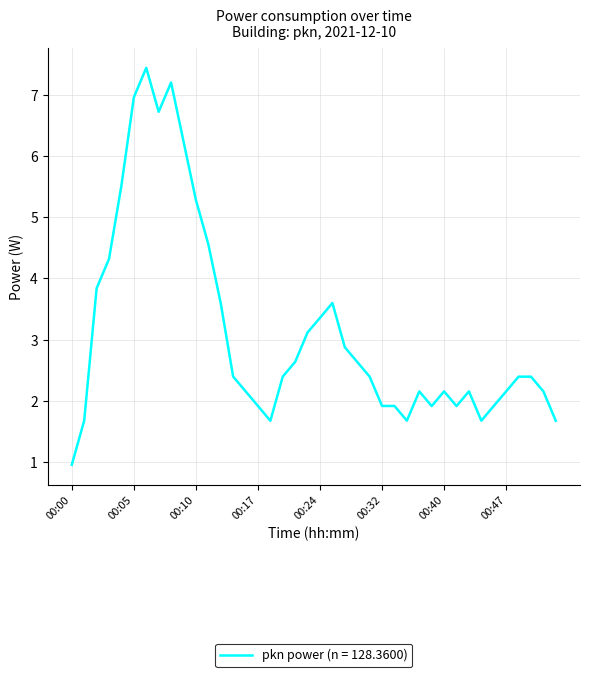

What is the minimum value shown in the chart?

1.0